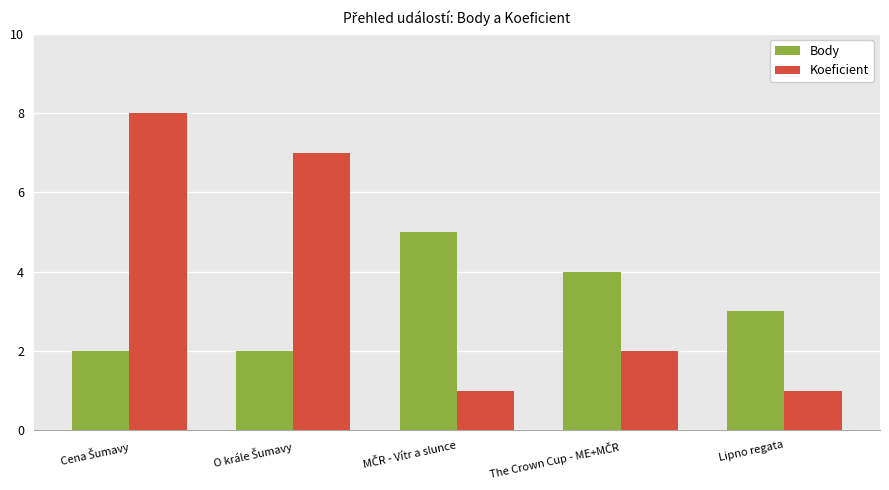

What is the difference between the maximum and minimum values in the Body series?

3